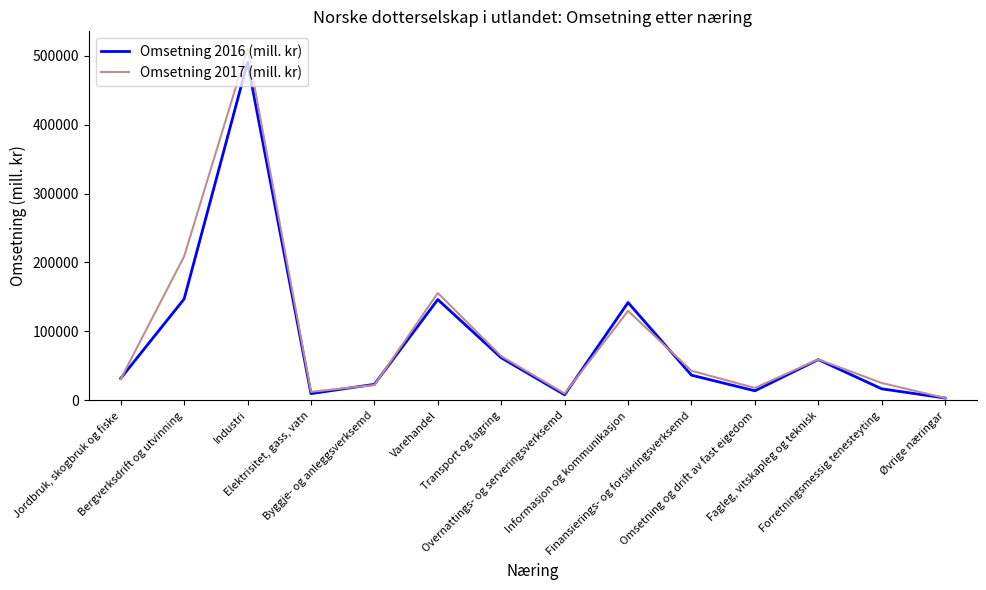

Between Bergverksdrift og utvinning and Finansierings- og forsikringsverksemd, which series saw the biggest shift?

Omsetning 2017 (mill. kr)